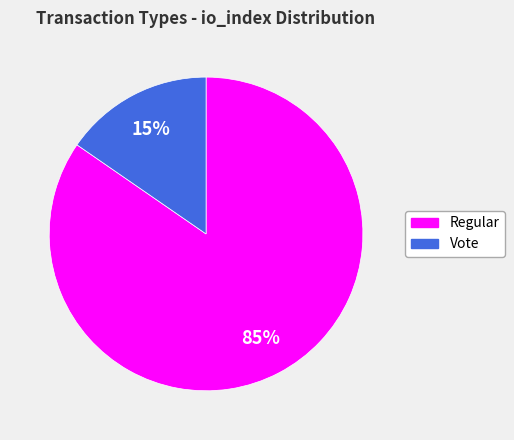

Between Vote and Regular, which is larger?

Regular